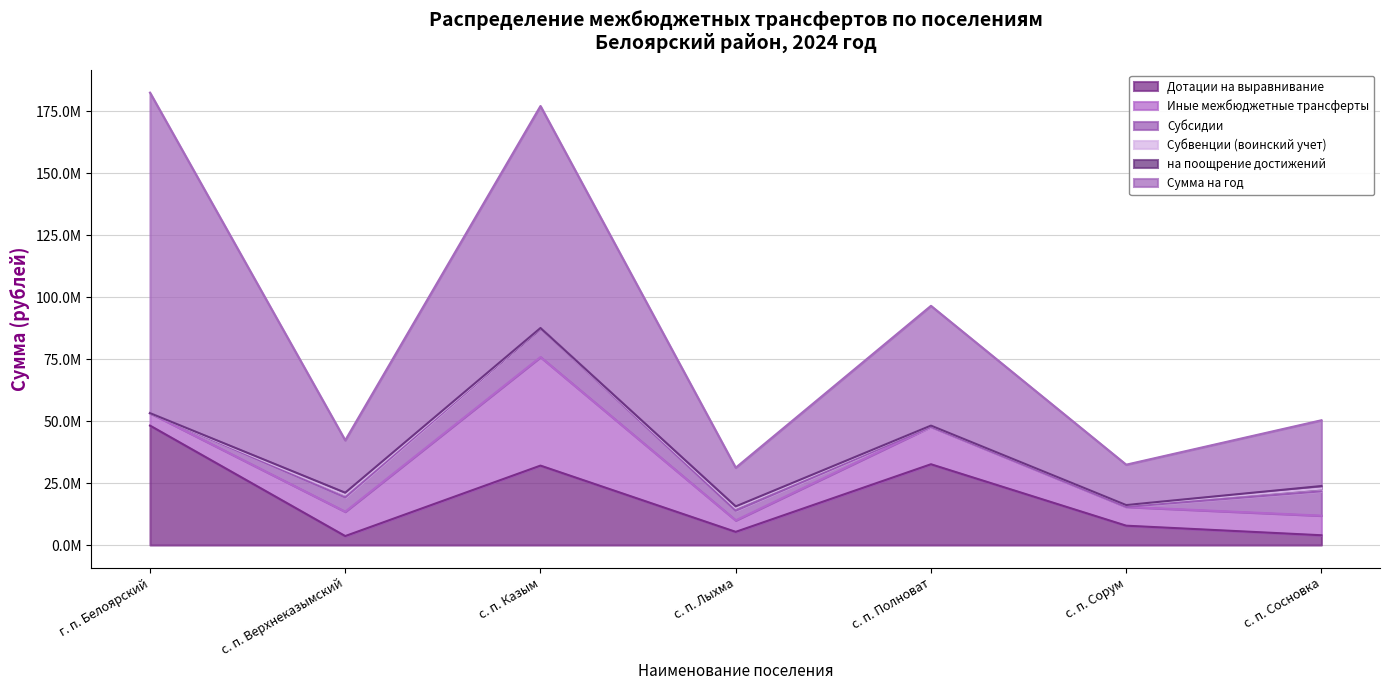

In Дотации на выравнивание, how many points are higher than both neighbors (excluding endpoints)?

2